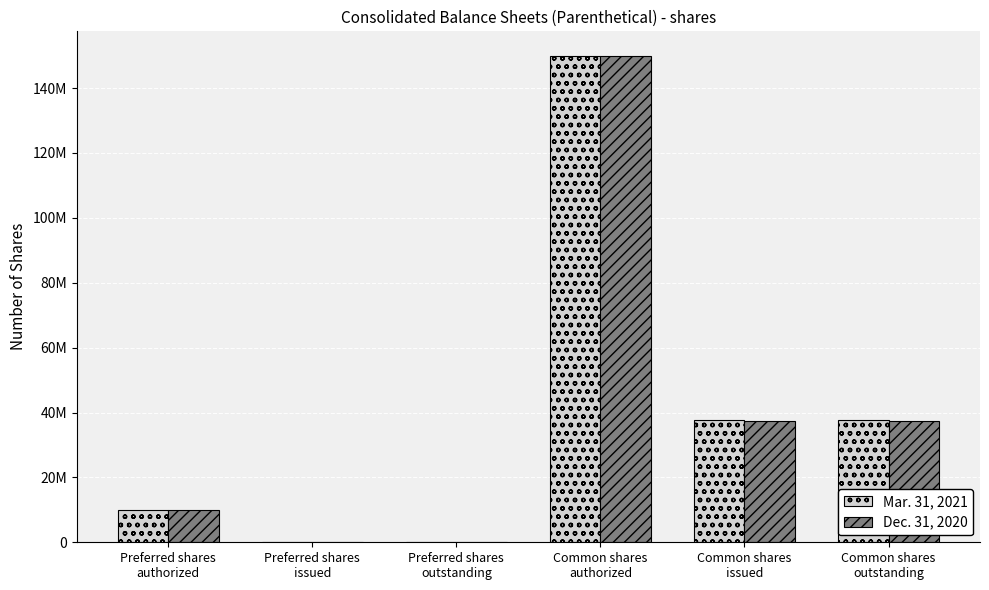

List the series in order of their peak value, lowest first.

Mar. 31, 2021, Dec. 31, 2020